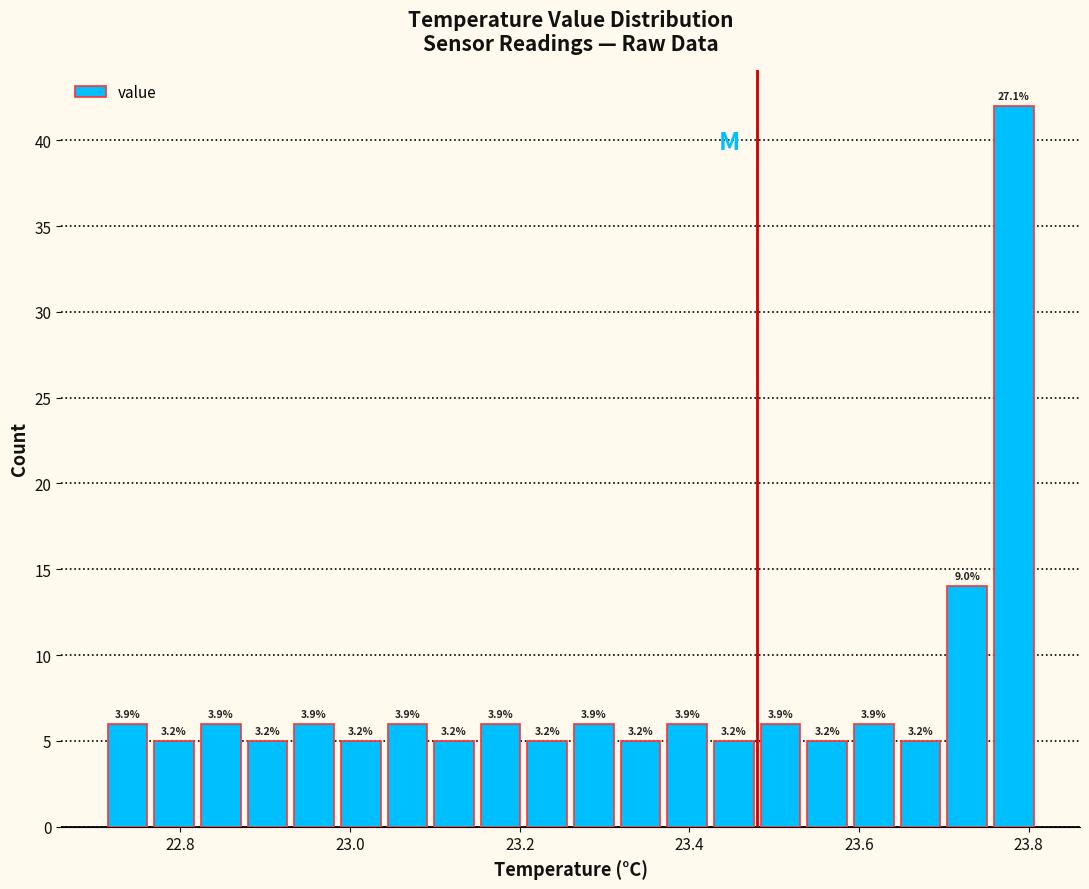

Read against the x-axis, roughly where is the centre of the tallest bar?

23.78